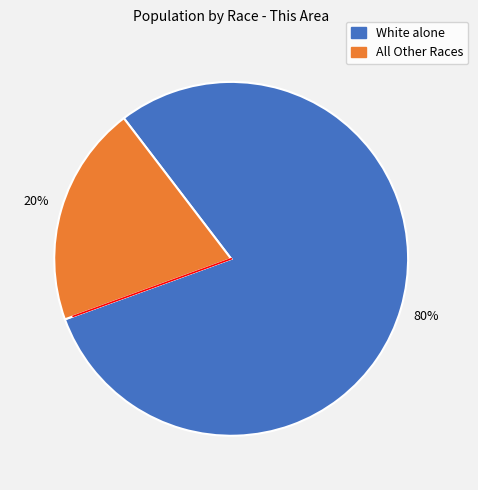

How many slices are in this pie chart?

2